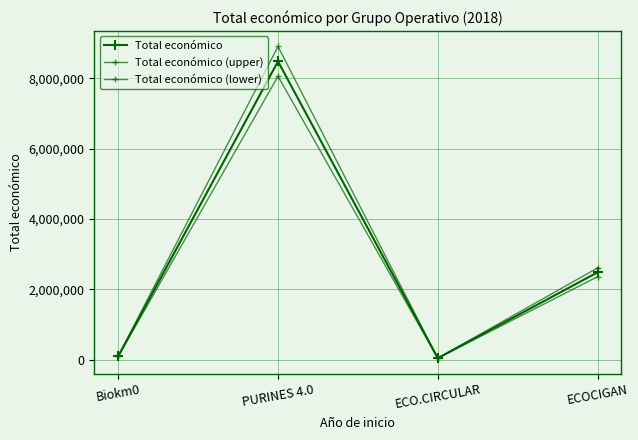

In Total económico, how many points are lower than both neighbors (excluding endpoints)?

1